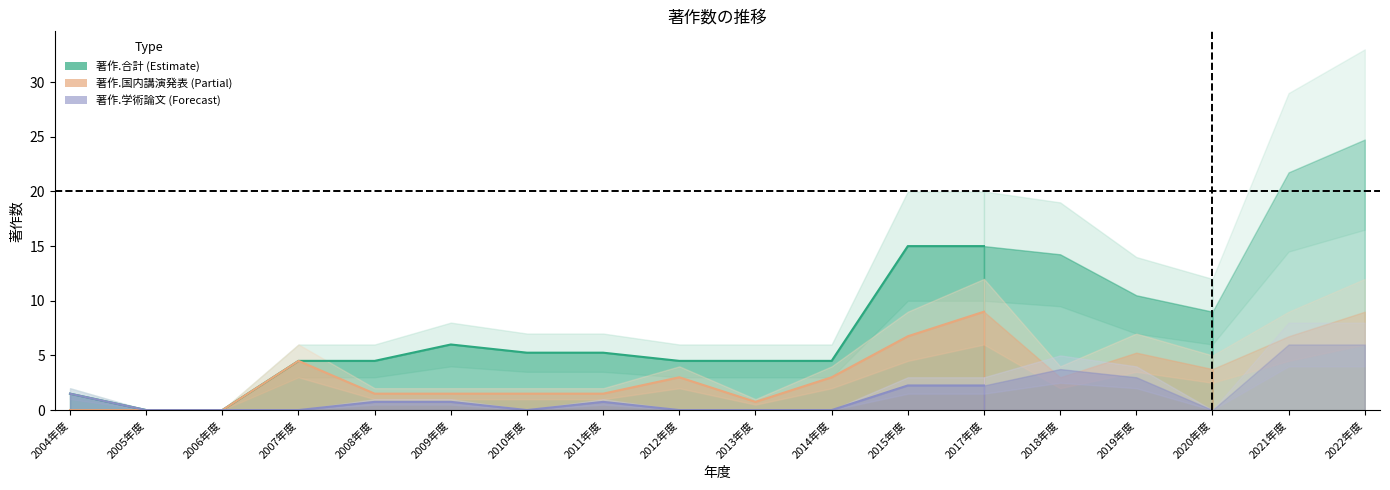

How many lines are shown in the chart?

3